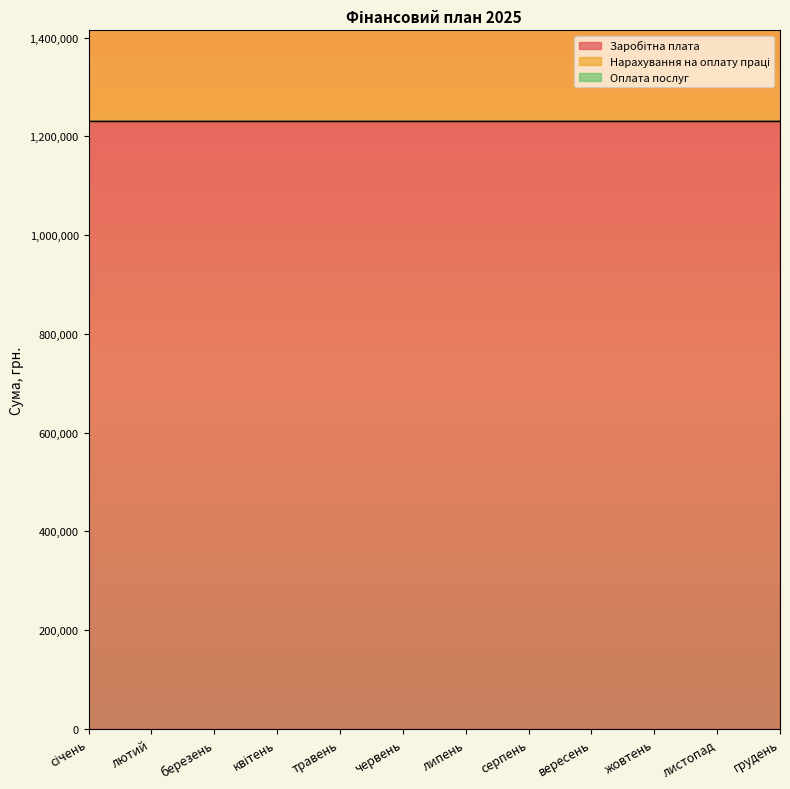

At how many categories does at least one series exceed 1237502?

12